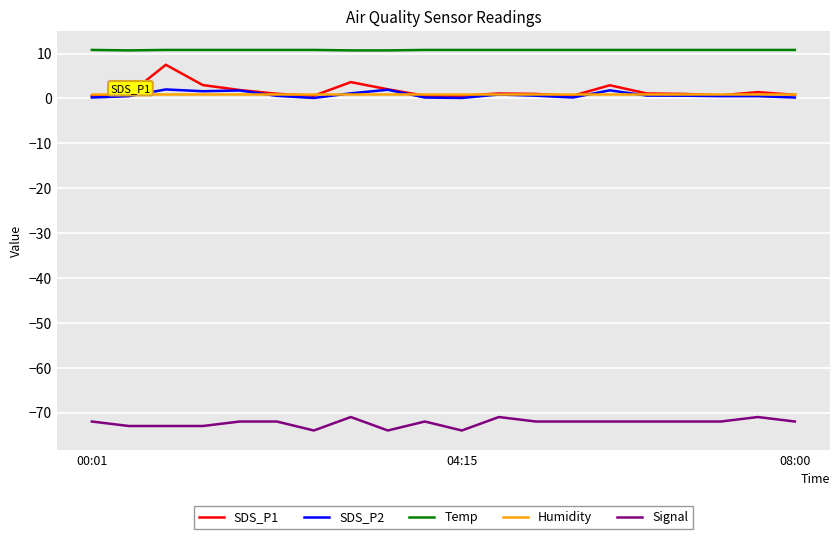

What is the greatest value displayed?

10.8